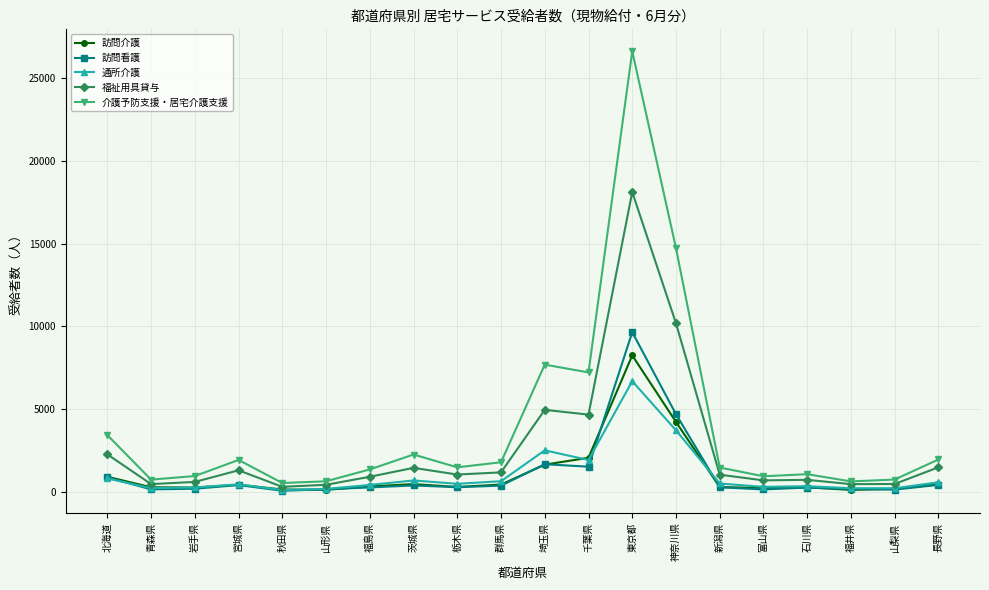

Which series has the largest range (max minus min)?

介護予防支援・居宅介護支援